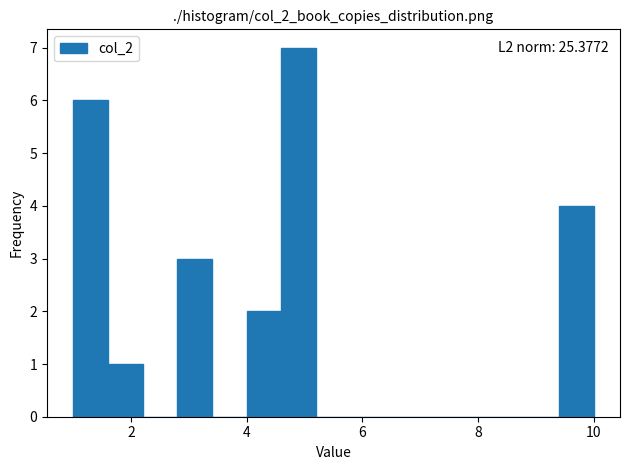

Around what value on the x-axis is the tallest bar? Give the approximate position of its centre, as read against the axis.

5.0